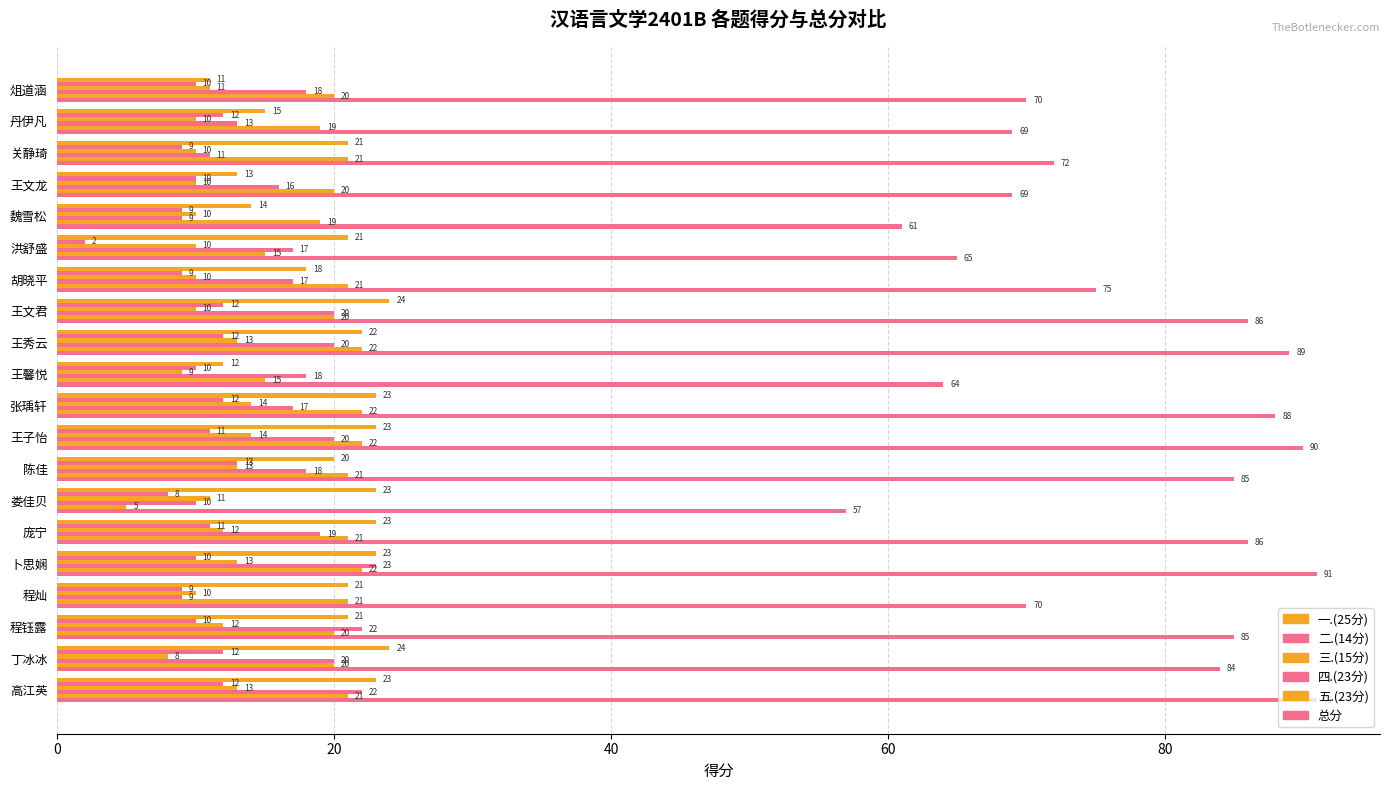

Reading left to right, list all the values displayed in this chart.

一.(25分): 11	15	21	13	14	21	18	24	22	12	23	23	20	23	23	23	21	21	24	23
二.(14分): 10	12	9	10	9	2	9	12	12	10	12	11	13	8	11	10	9	10	12	12
三.(15分): 11	10	10	10	10	10	10	10	13	9	14	14	13	11	12	13	10	12	8	13
四.(23分): 18	13	11	16	9	17	17	20	20	18	17	20	18	10	19	23	9	22	20	22
五.(23分): 20	19	21	20	19	15	21	20	22	15	22	22	21	5	21	22	21	20	20	21
总分: 70	69	72	69	61	65	75	86	89	64	88	90	85	57	86	91	70	85	84	91